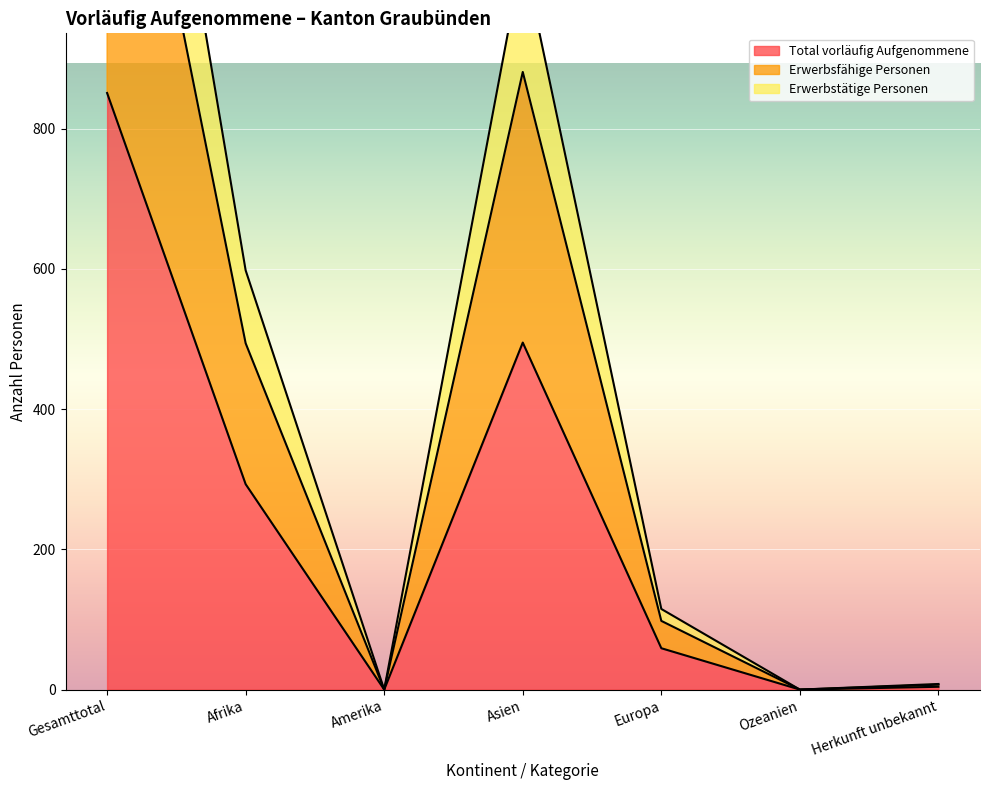

What is the sum of the Erwerbsfähige Personen values at Asien and Ozeanien?

881